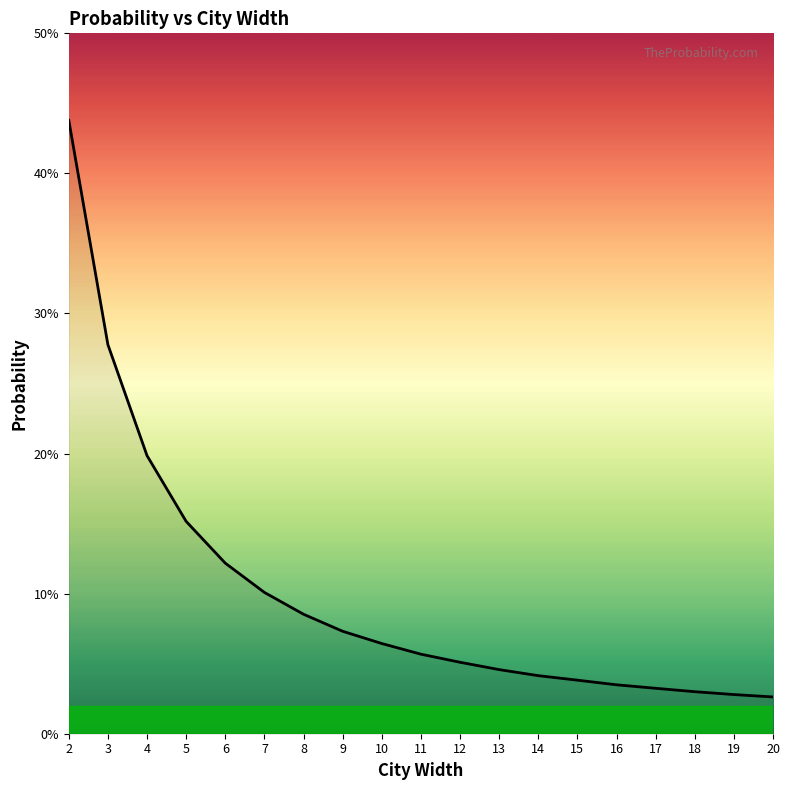

Is this an area chart (filled region under the line)?

Yes